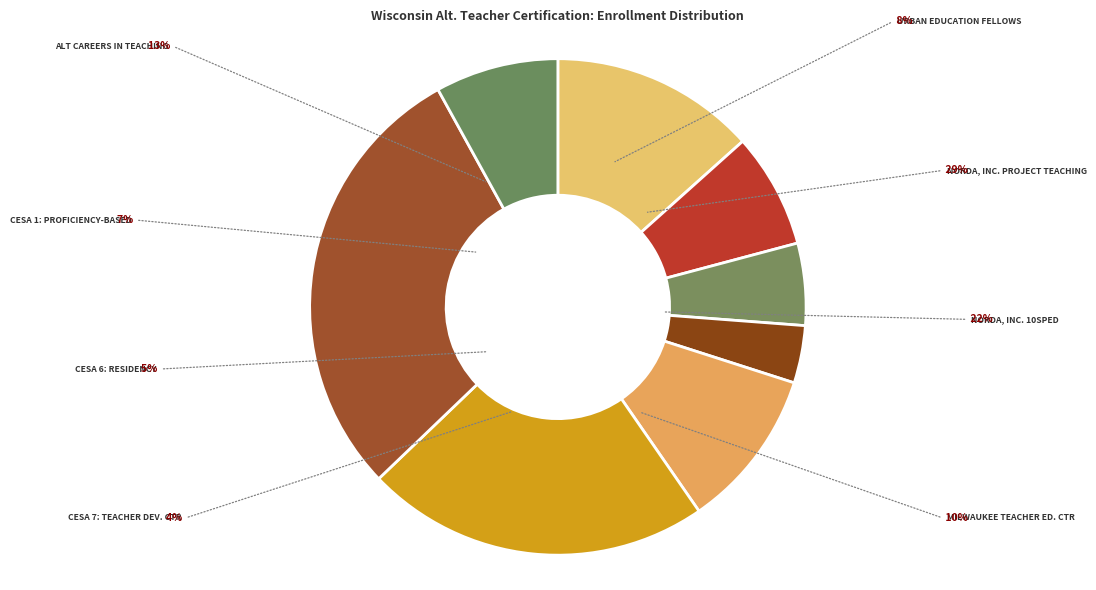

Count the number of slices in the pie.

8